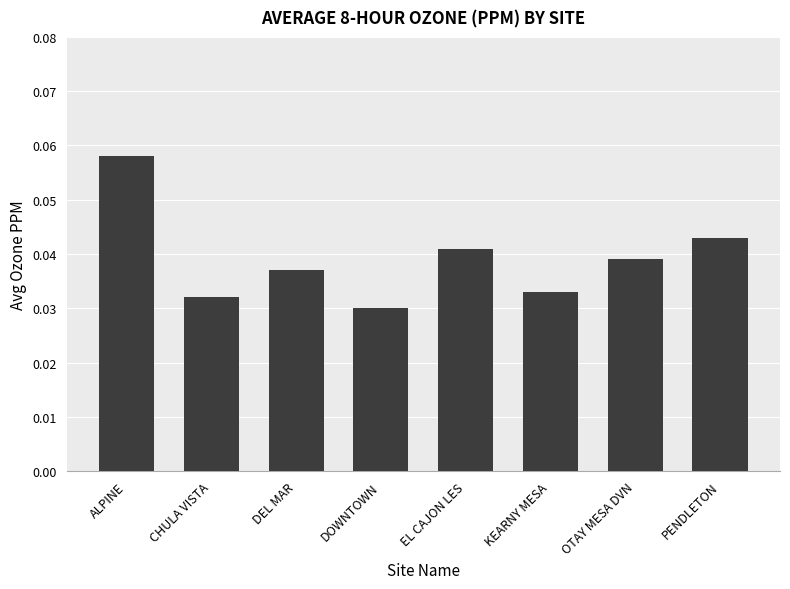

True or false: the data shows 0.1 at PENDLETON.

False